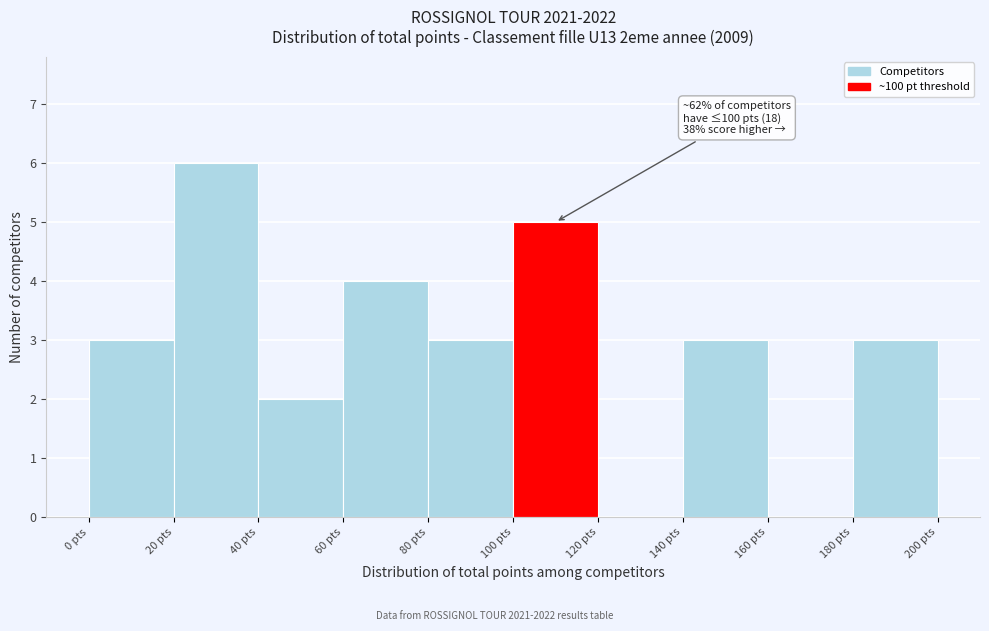

Which range on the x-axis has the tallest bar?

20 to 40